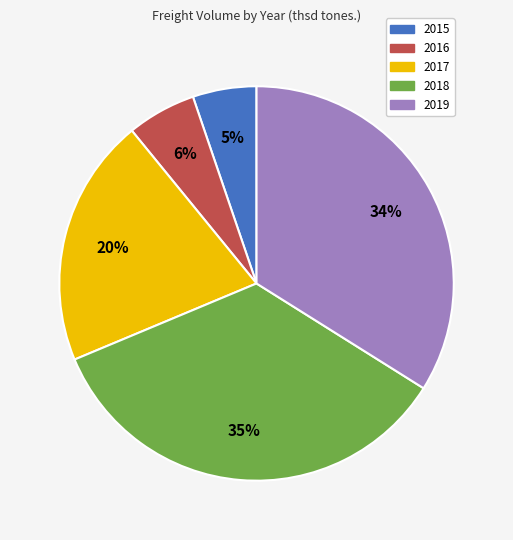

Is there any slice that represents more than half of the pie?

No